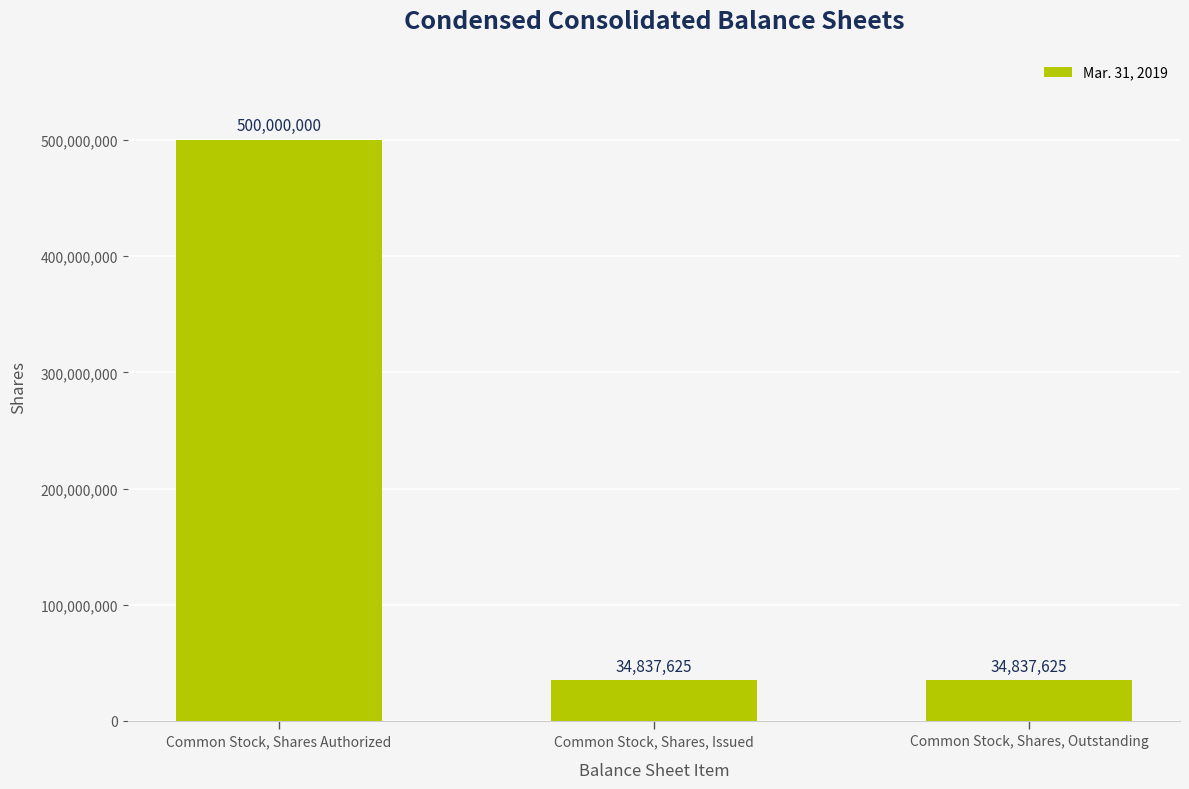

What is the ratio of the value at Common Stock, Shares Authorized to the value at Common Stock, Shares, Issued?

14.4